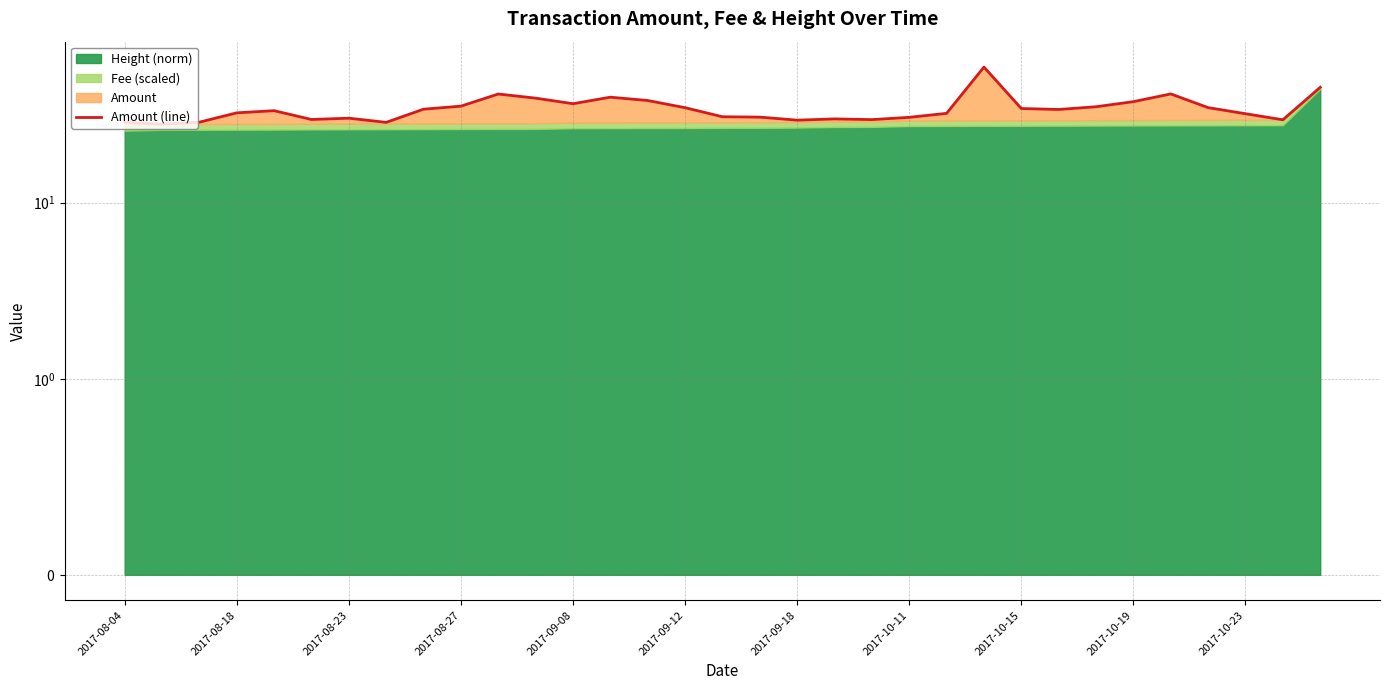

How many data points does each series have?

33